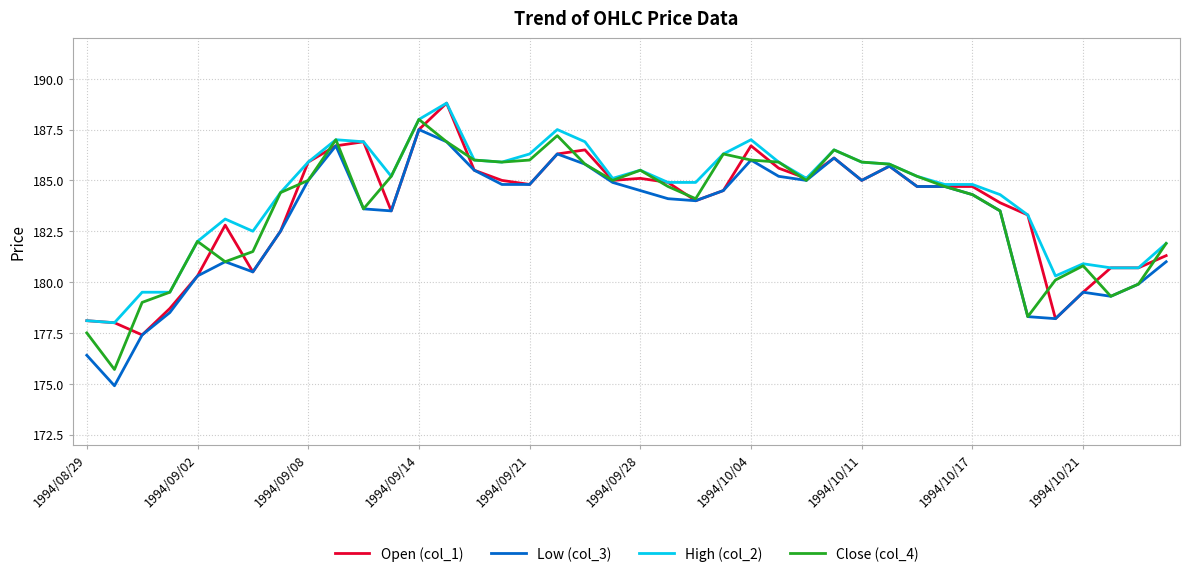

What is the highest value of the Low (col_3) series?

187.5